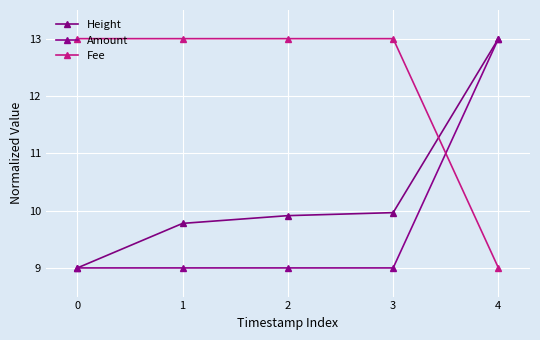

Rank the series by their maximum value, from lowest to highest.

Height, Amount, Fee